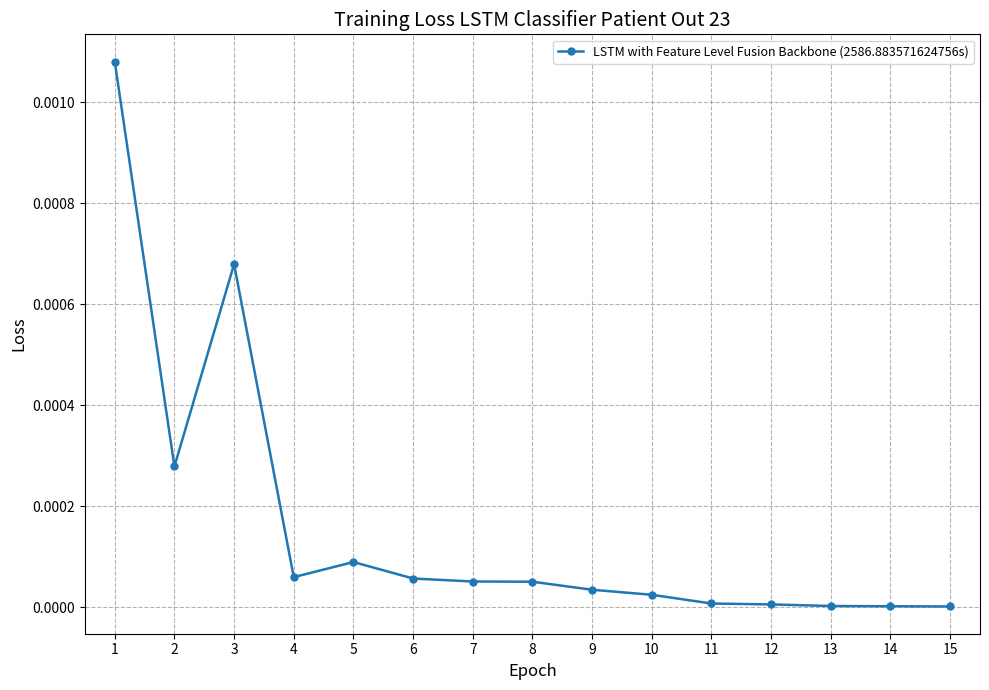

Between 7 and 10, which is larger?

7